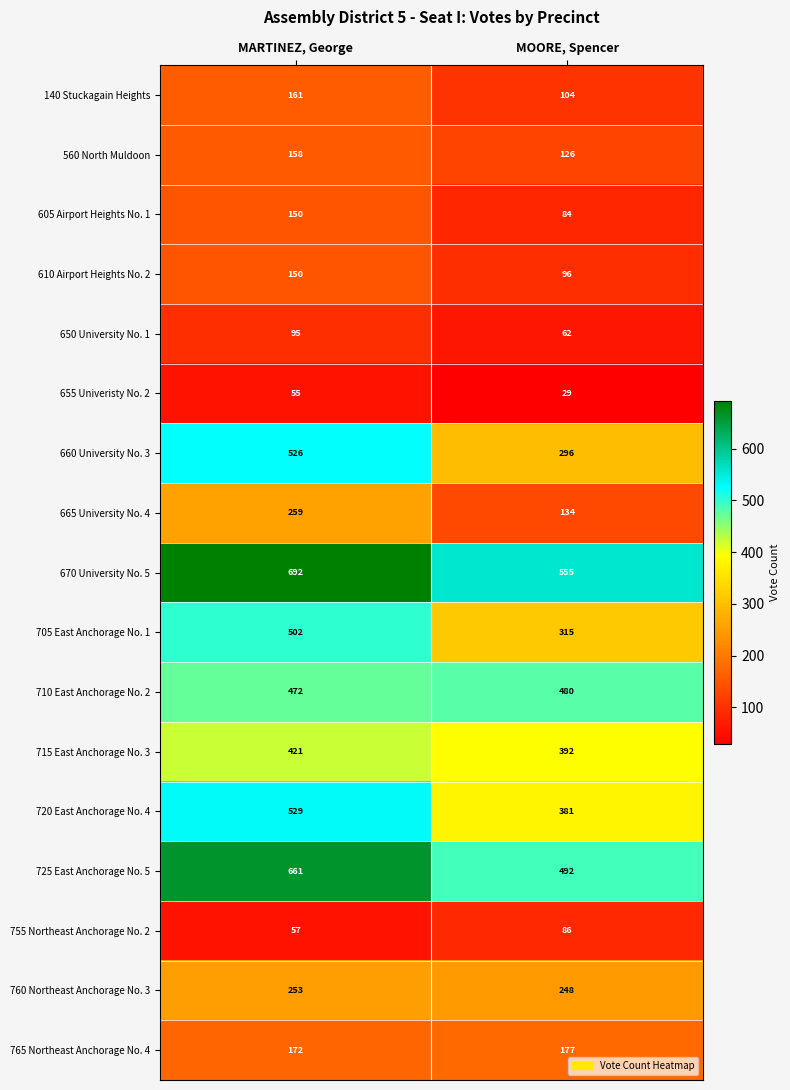

Is it true that 605 Airport Heights No. 1 equals 84 at MOORE, Spencer?

True